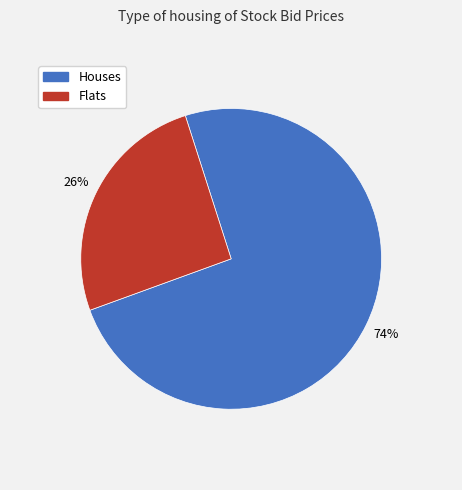

Is there any slice that represents more than half of the pie?

Yes